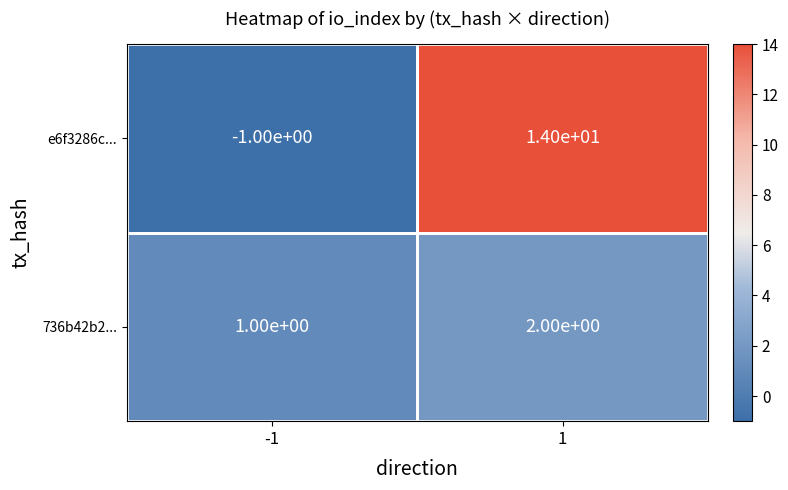

Which series has the largest total across all categories?

e6f3286c...